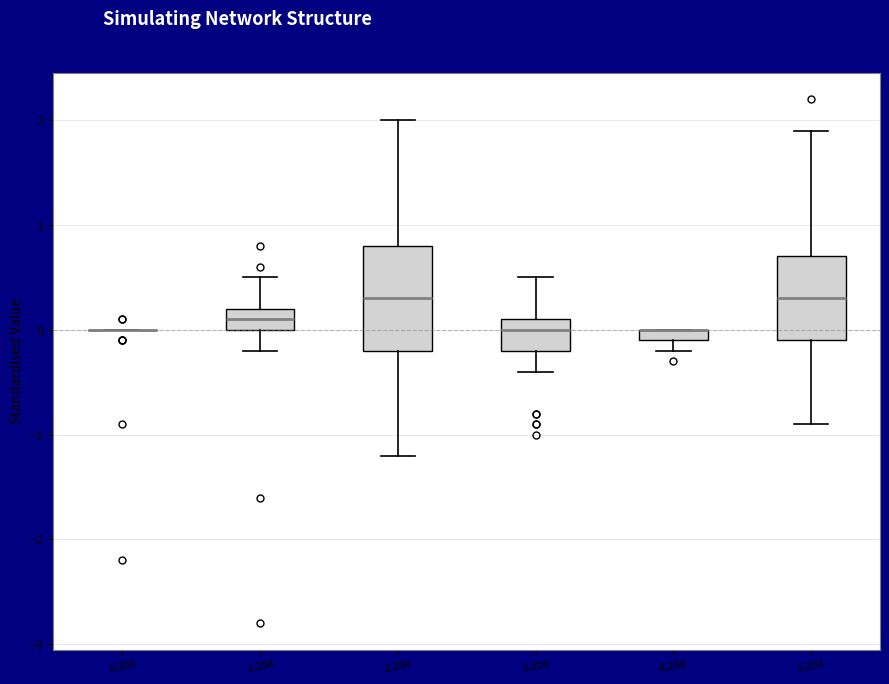

Comparing the boxes themselves (not the whiskers), which one is the tallest?

2.204